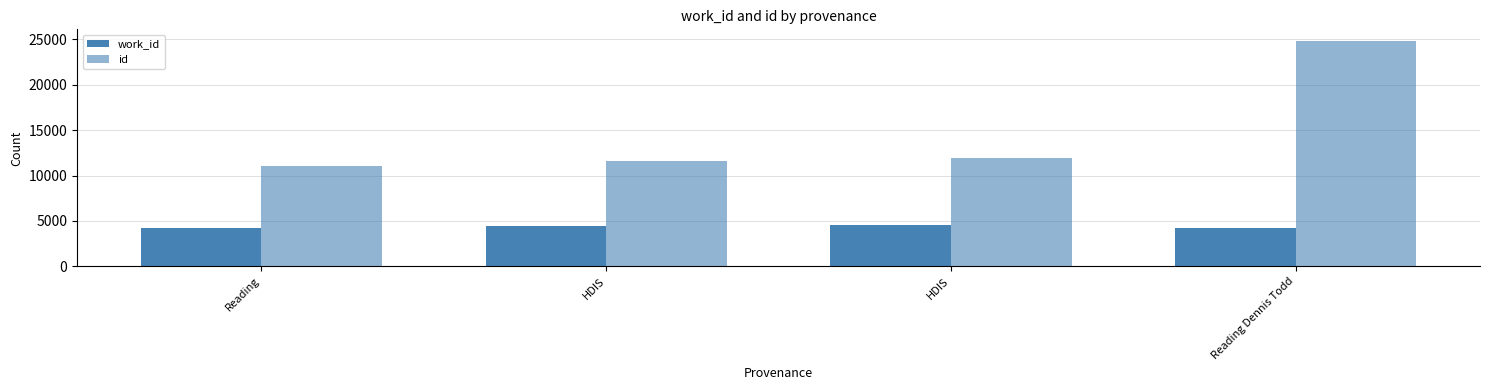

Which series changed the most between HDIS and Reading Dennis Todd?

id